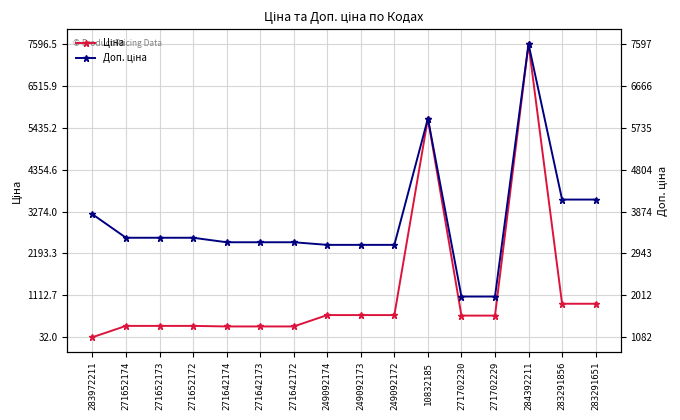

Rank the categories by Ціна value from highest to lowest.

284392211, 10832185, 283291856, 283291651, 249092174, 249092173, 249092172, 271702230, 271702229, 271652174, 271652173, 271652172, 271642174, 271642173, 271642172, 283972211